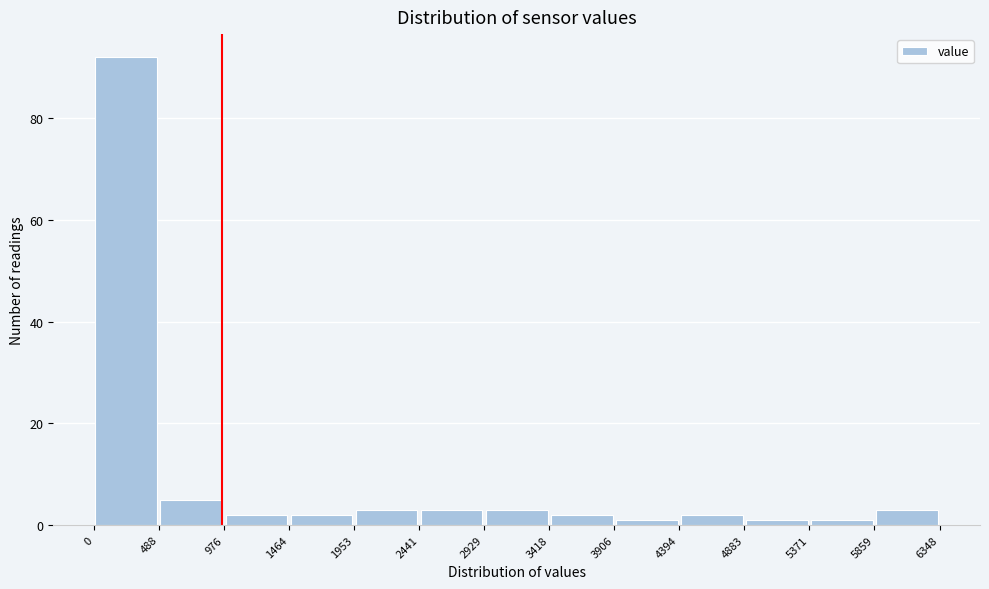

Reading left to right, transcribe this chart: for each bar, give the range it covers on the x-axis and its height. The values are not printed on the chart, so give them approximately, as read against the axis.

0 to 488: 92
488 to 976: 6
976 to 1464: 2
1464 to 1953: 2
1953 to 2441: 4
2441 to 2929: 4
2929 to 3418: 4
3418 to 3906: 2
3906 to 4394: under 2
4394 to 4883: 2
4883 to 5371: under 2
5371 to 5859: under 2
5859 to 6348: 4